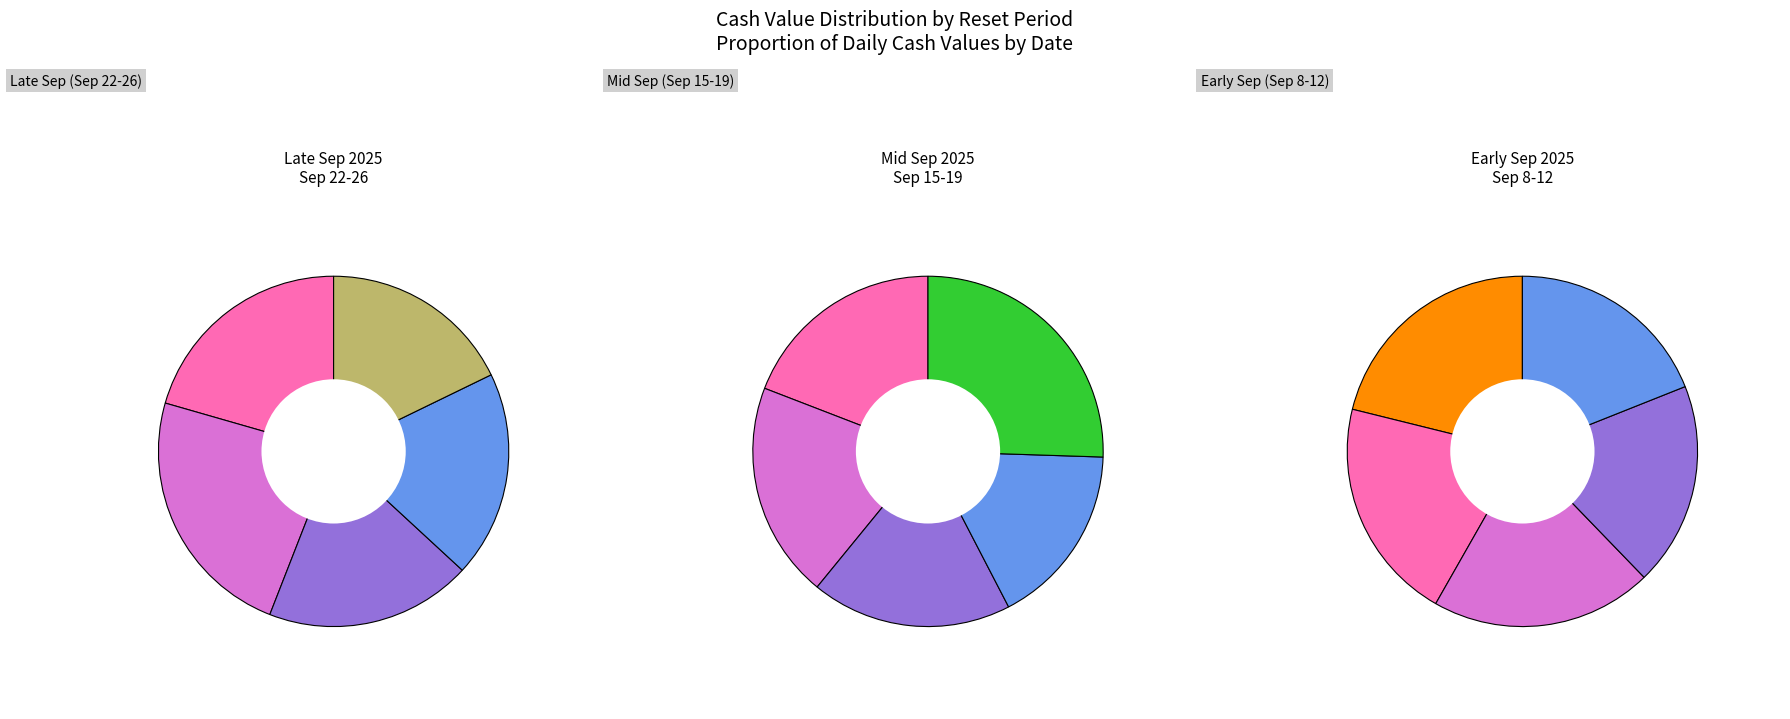

Is there any slice that represents more than half of the pie?

No